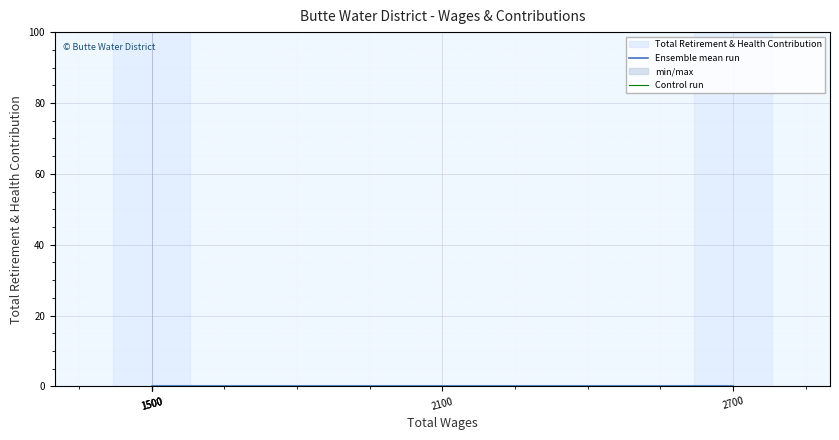

At which category is the sum across all series the highest?

2700